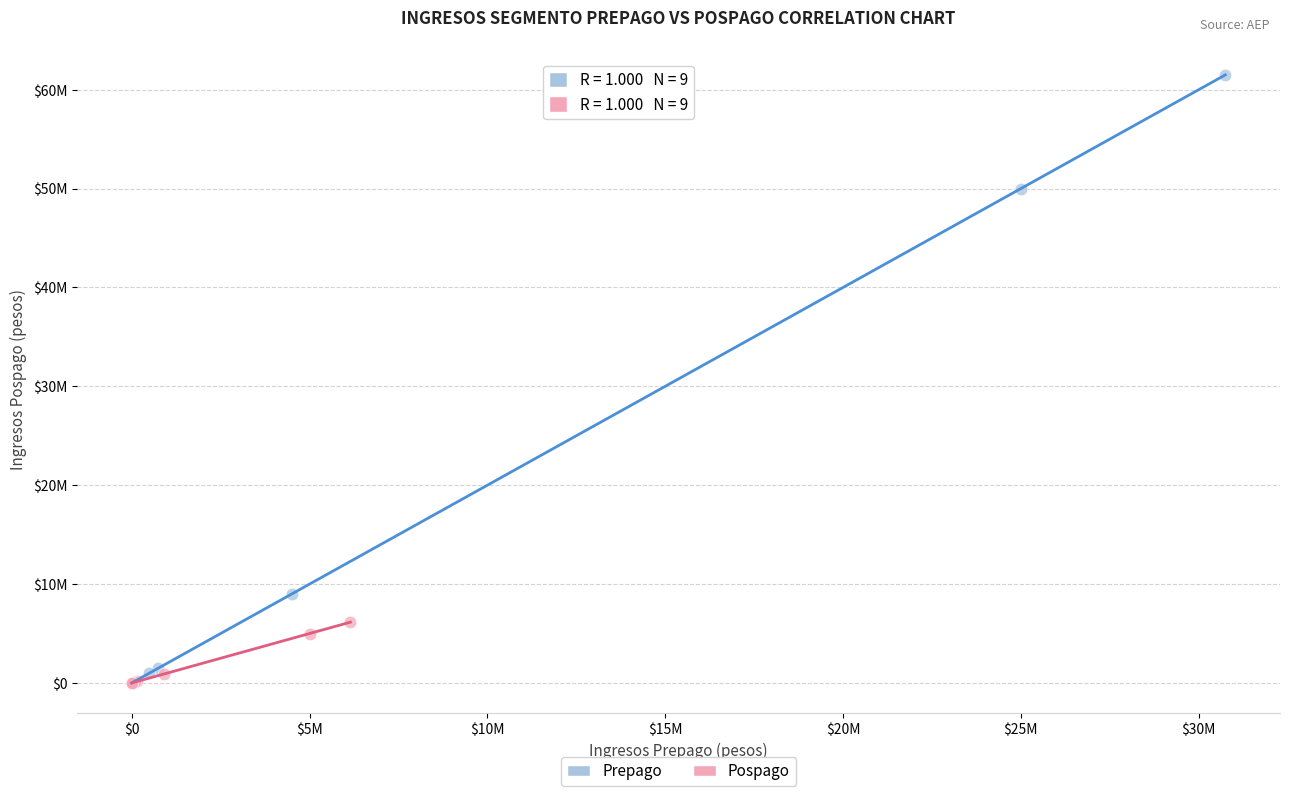

Which series reaches the maximum Y coordinate?

Prepago